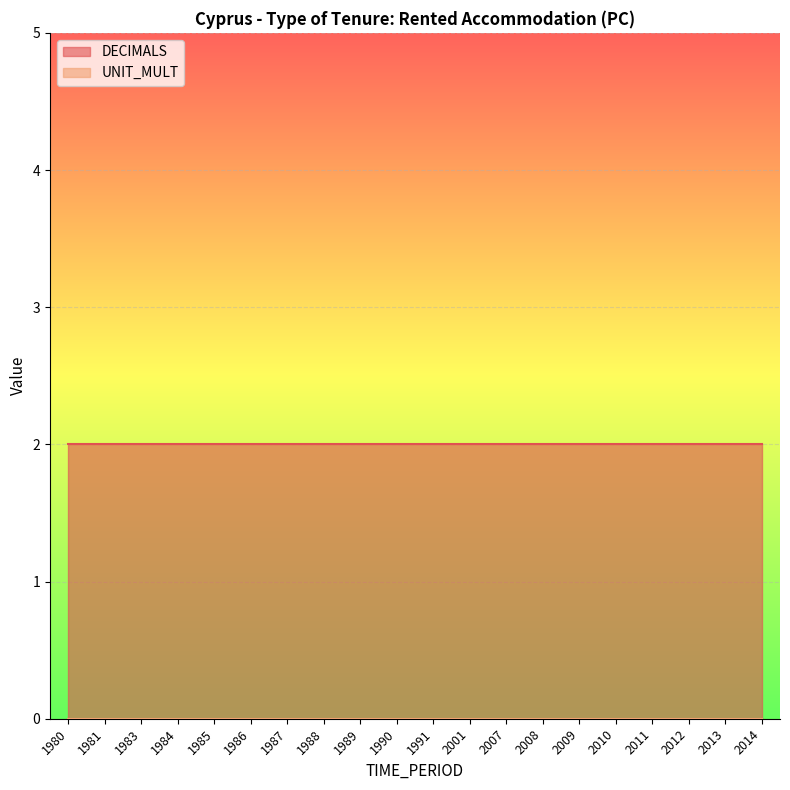

What are all the series names shown in the legend?

DECIMALS, UNIT_MULT